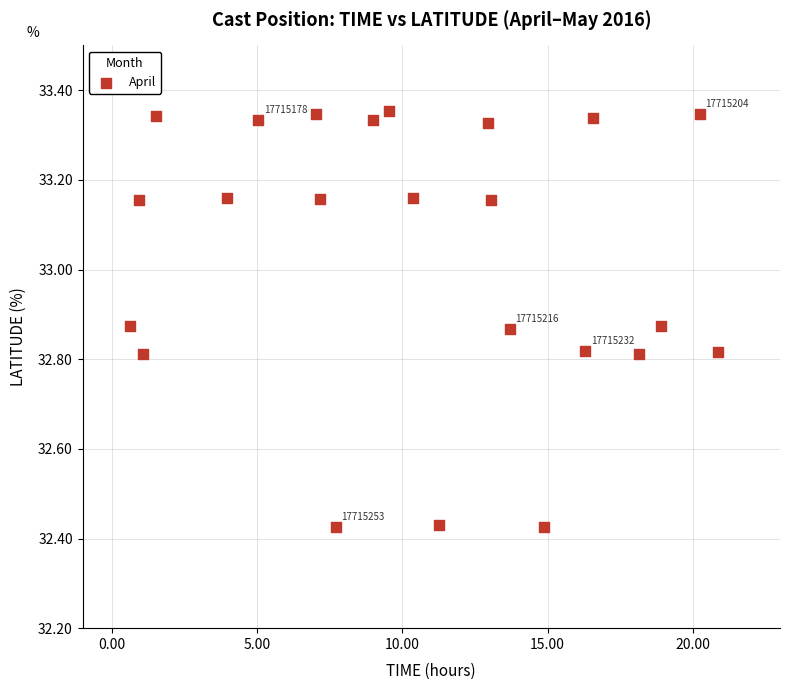

What is the range of Y values (max minus min)?

0.9